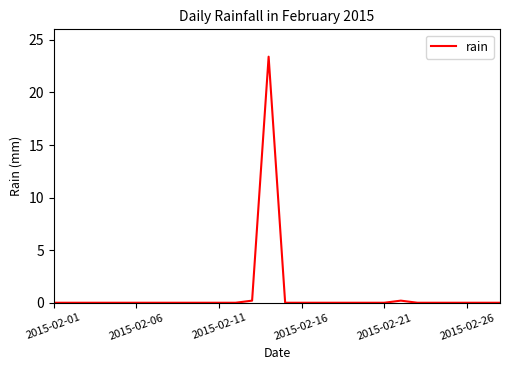

What is the maximum value shown in the chart?

23.4